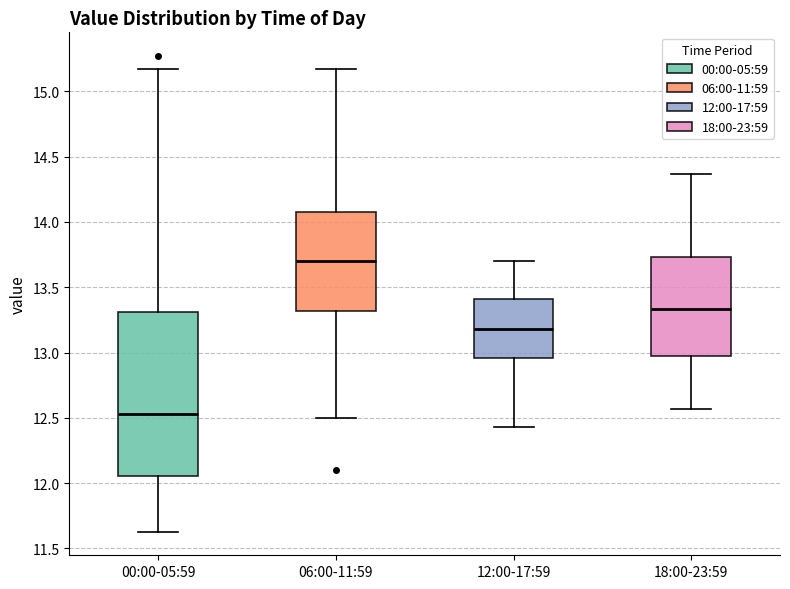

Where does the lower whisker of the box for 18:00-23:59 end on the y-axis? The values are not printed on the chart, so give them approximately, as read against the axis.

12.55